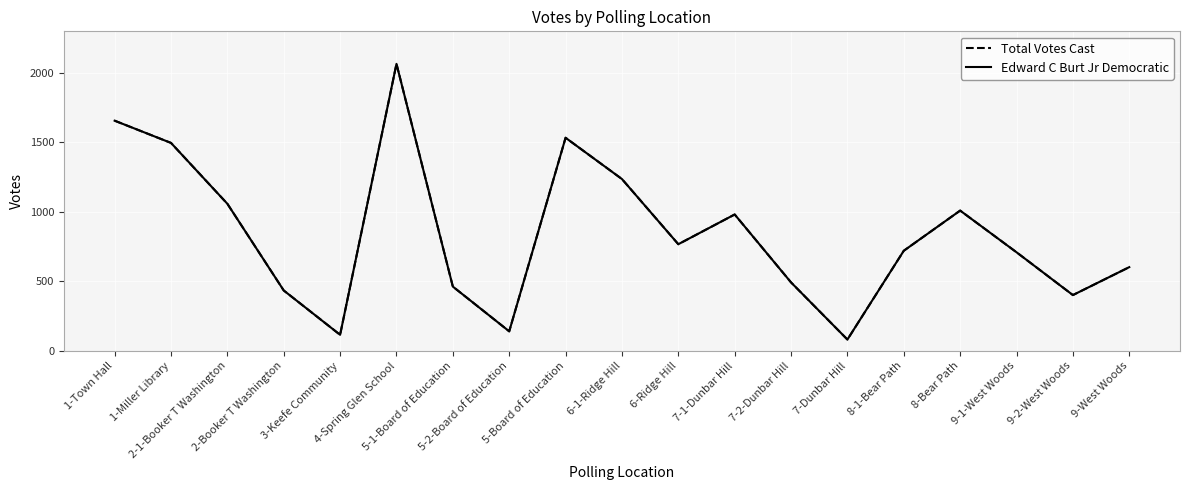

Which has a higher value, 5-1-Board of Education or 2-1-Booker T Washington?

2-1-Booker T Washington